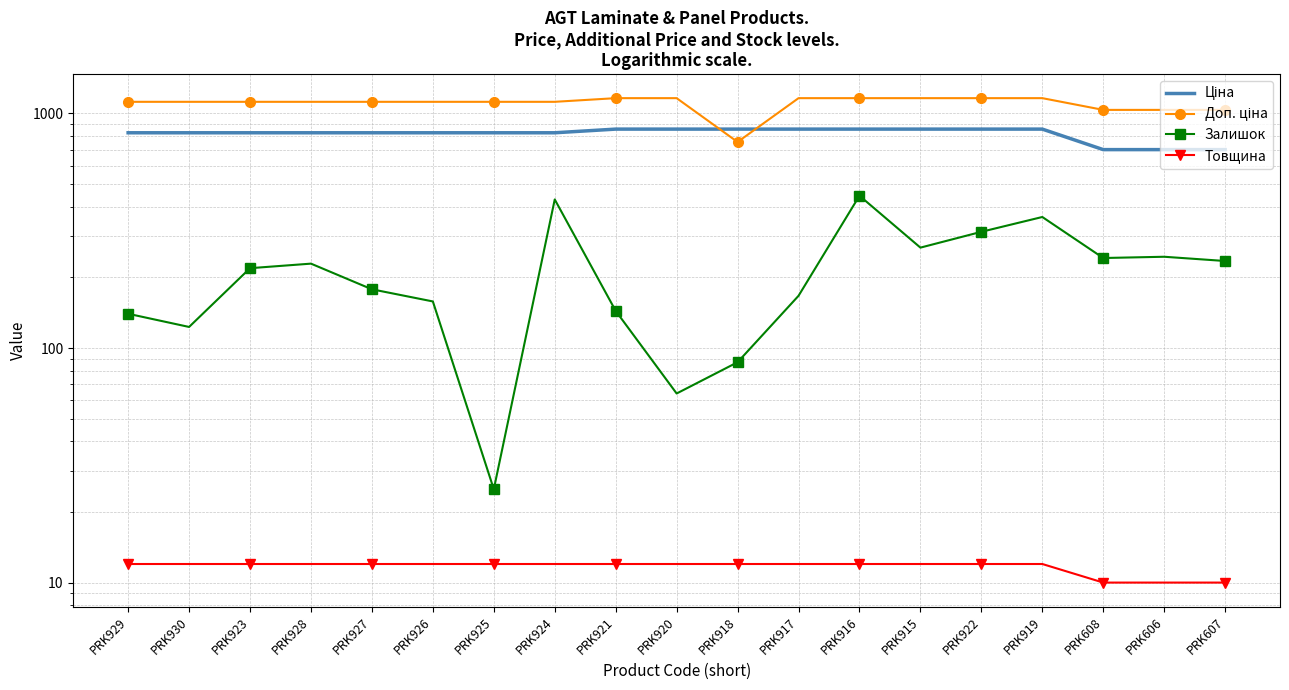

Rank the series by their average value, from highest to lowest.

Доп. ціна, Ціна, Залишок, Товщина